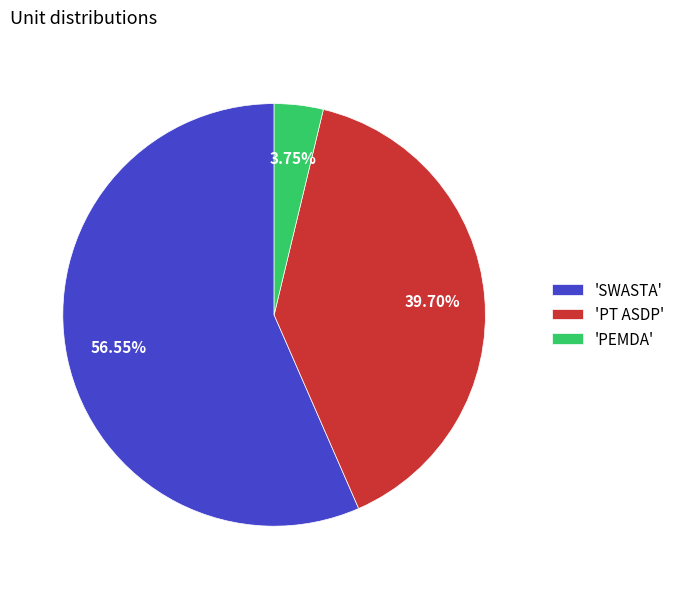

How many slices are in this pie chart?

3